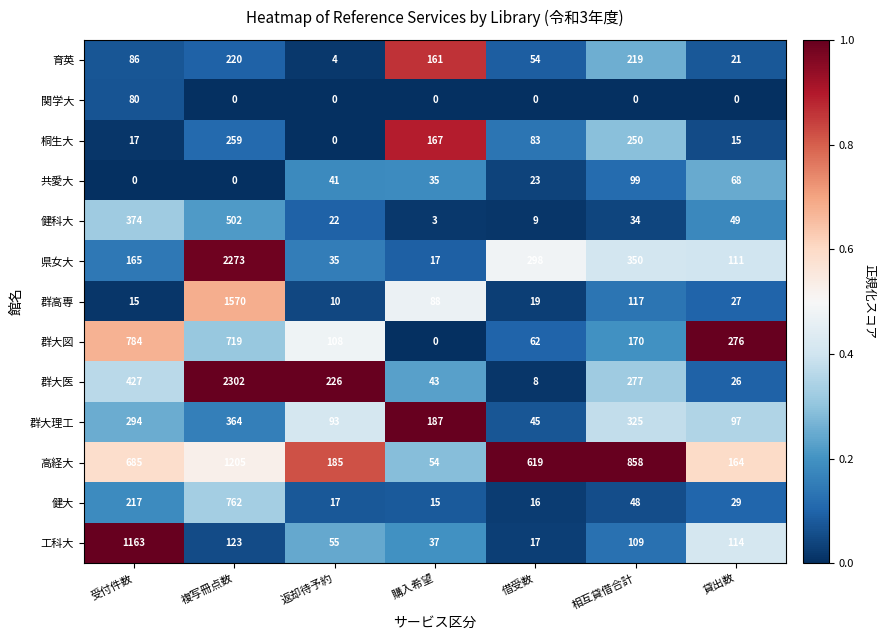

How many data points in 群大図 are less than 170?

3